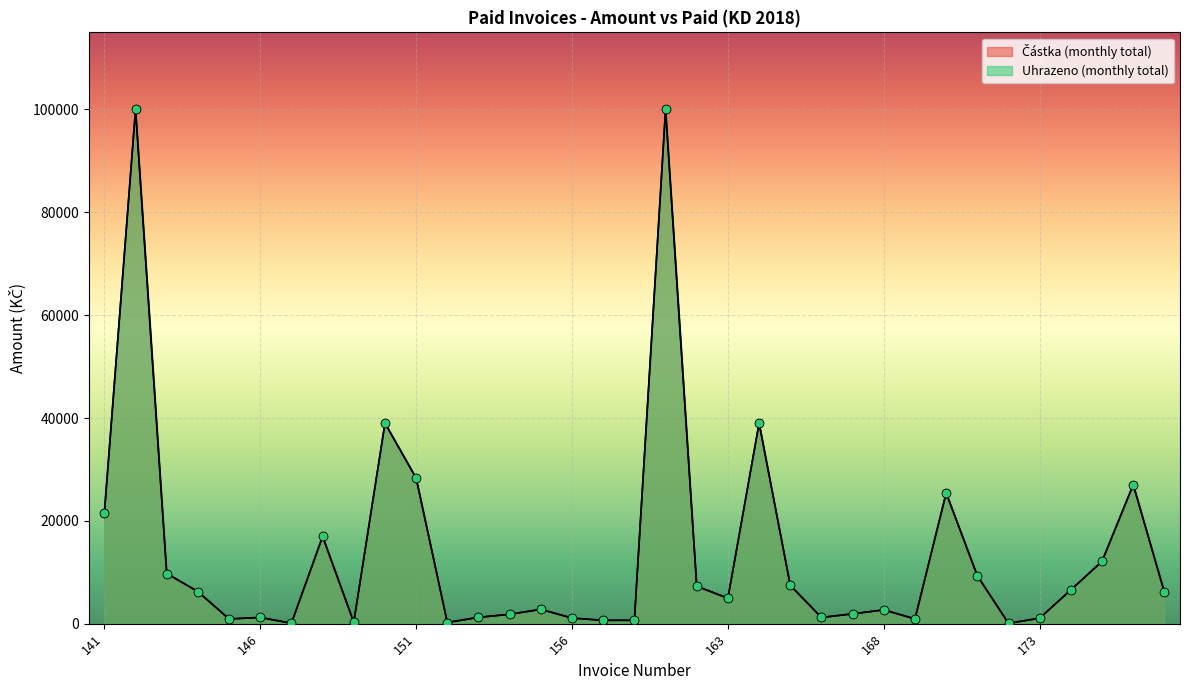

At which category is the sum across all series the highest?

142